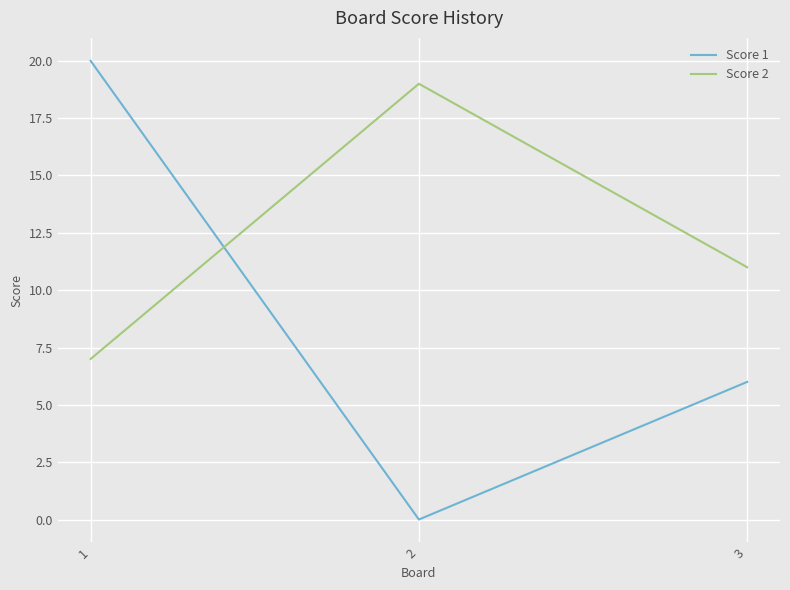

List the series in order of their overall mean, lowest first.

Score 1, Score 2